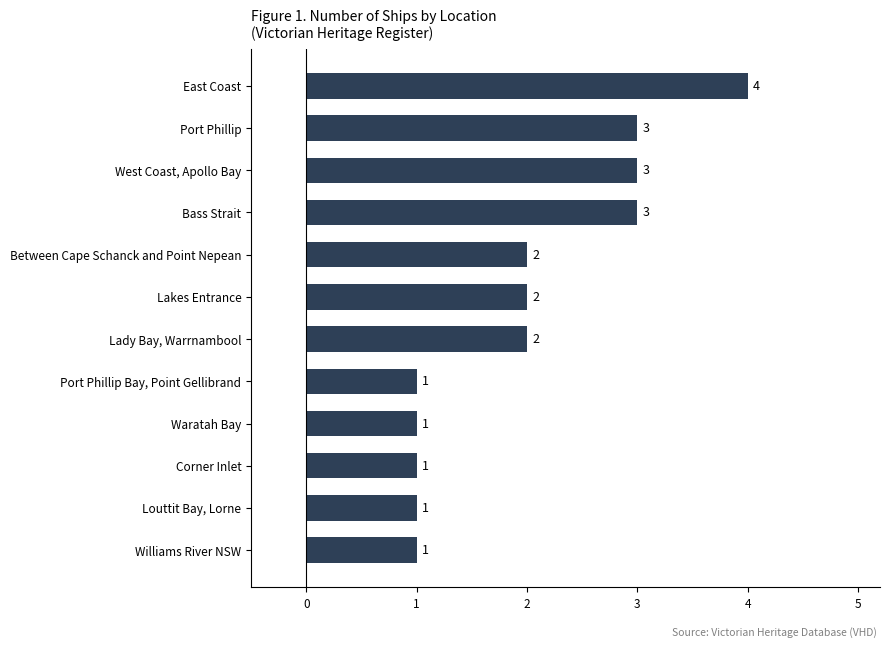

How many values are between 1 and 3?

11